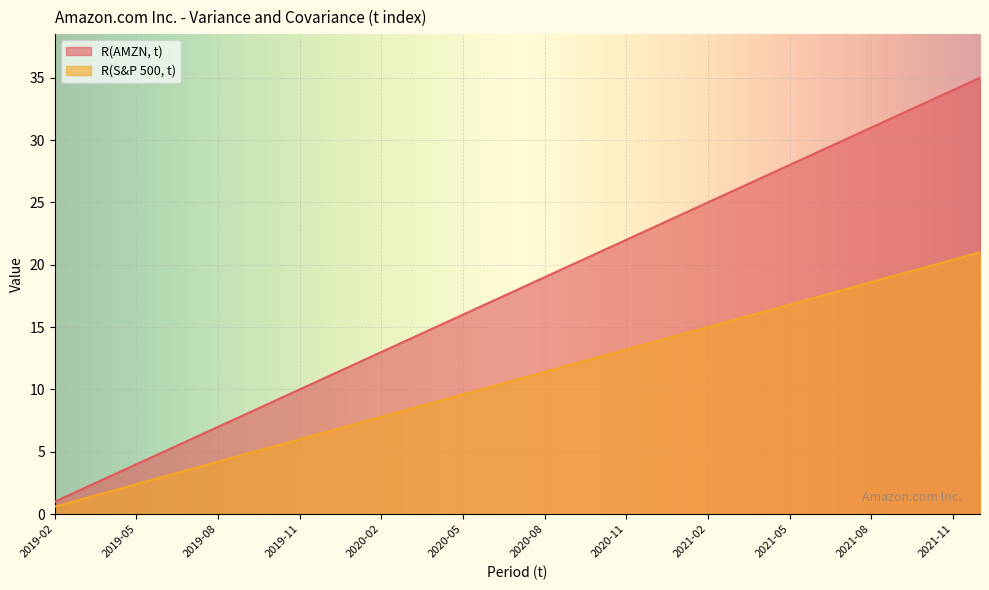

The value of R(AMZN, t) at 2021-09 is 57.2. True or false?

False